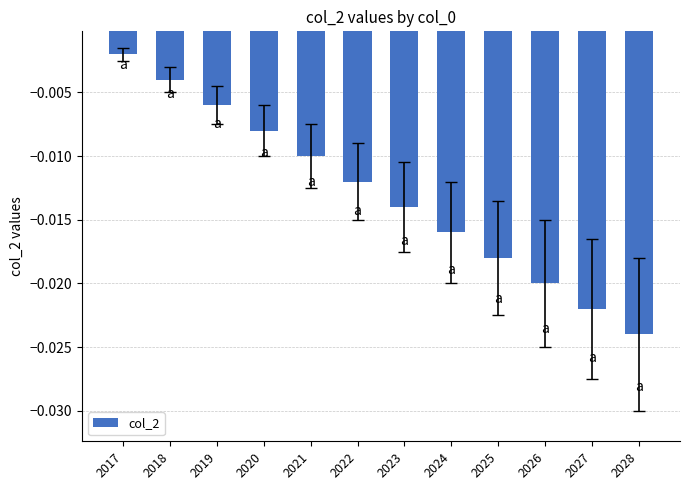

Rank the categories by value from highest to lowest.

2017, 2018, 2019, 2020, 2021, 2022, 2023, 2024, 2025, 2026, 2027, 2028